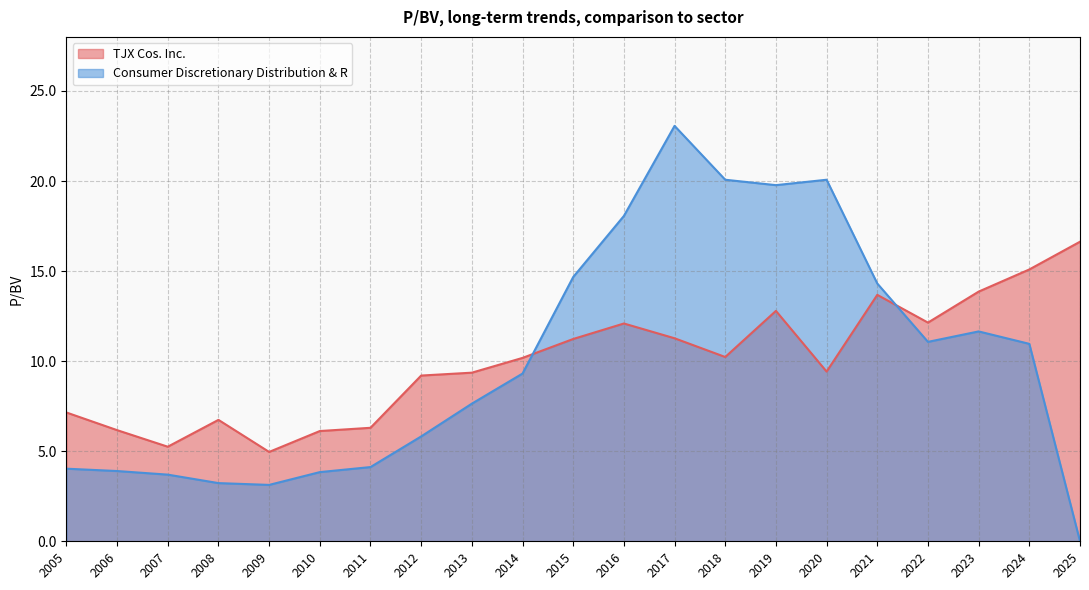

Which series changed the most between 2016 and 2023?

Consumer Discretionary Distribution & R